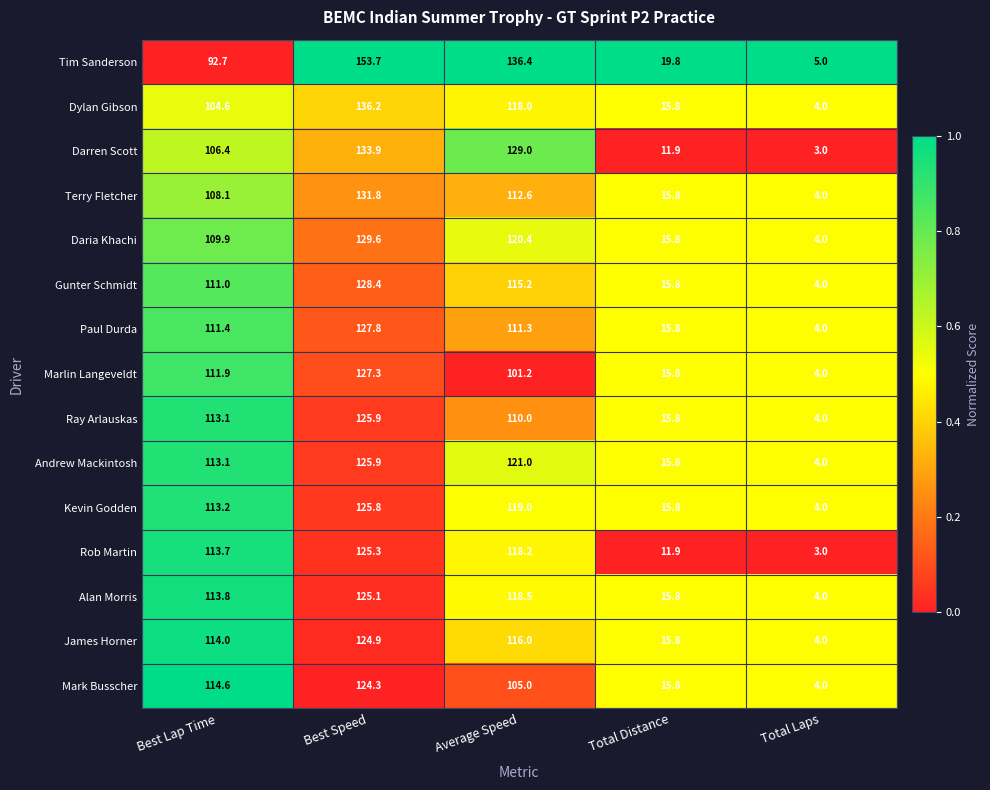

Where does the Darren Scott series first go above 106?

Best Lap Time